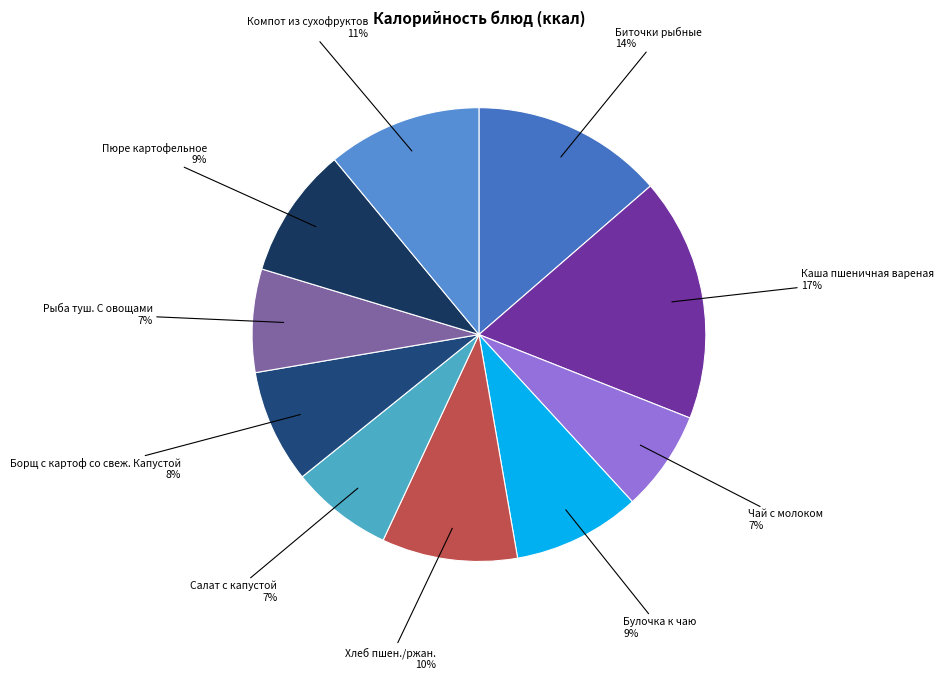

To the nearest percent, what portion does Борщ с картоф со свеж. Капустой represent?

8%